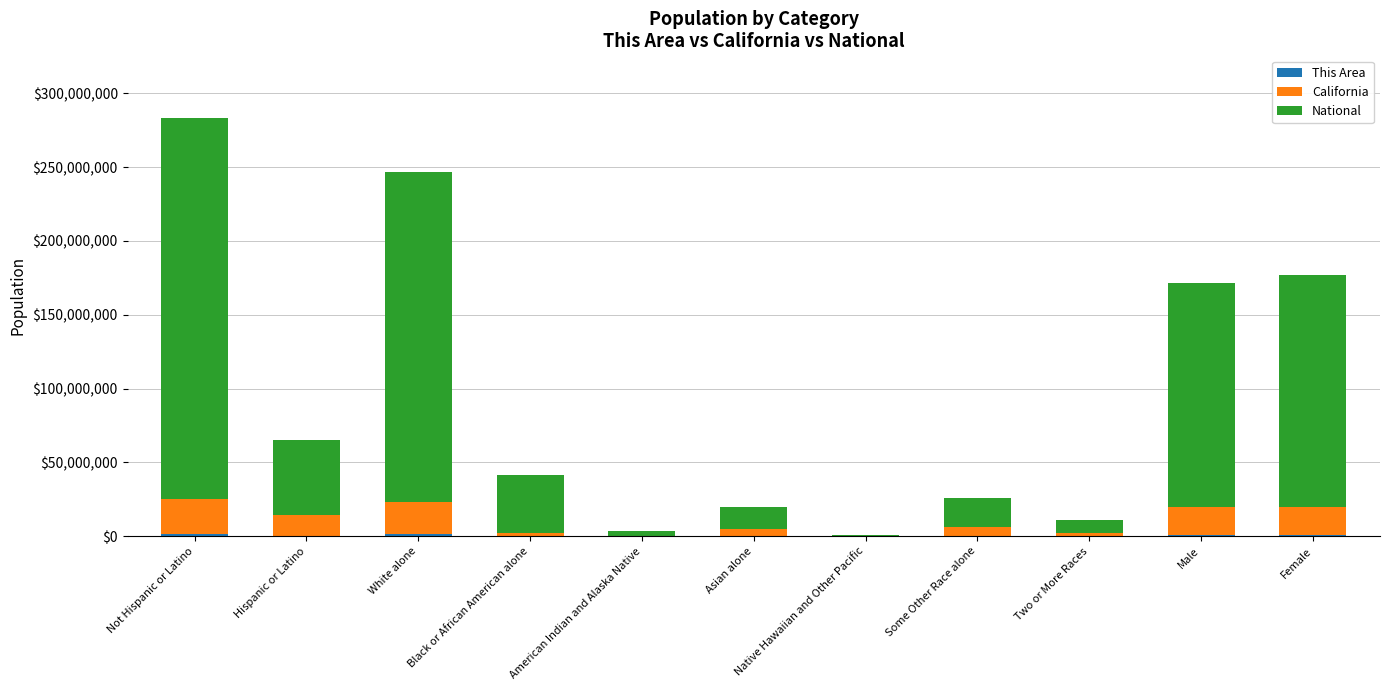

At which category is the sum across all series the highest?

Not Hispanic or Latino